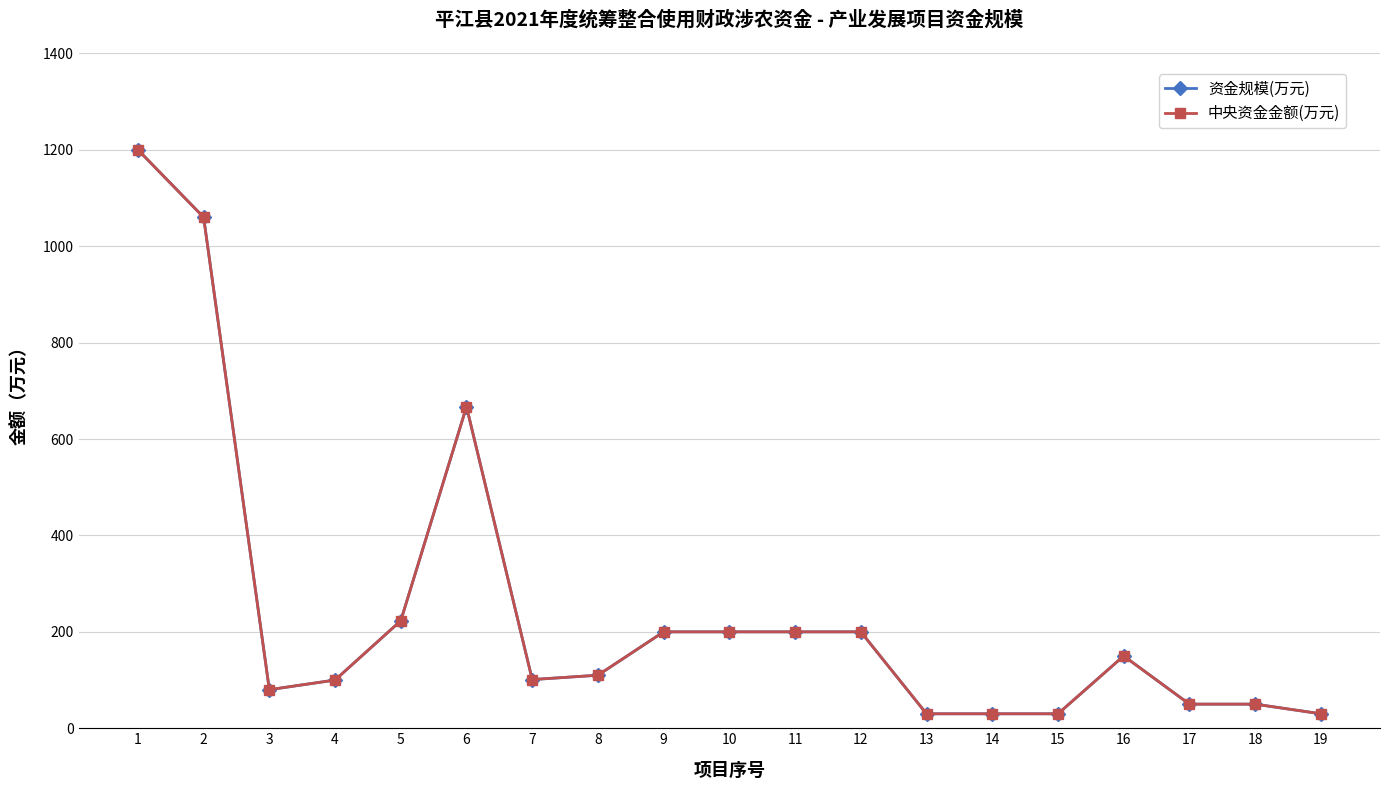

Is this an area chart (filled region under the line)?

No